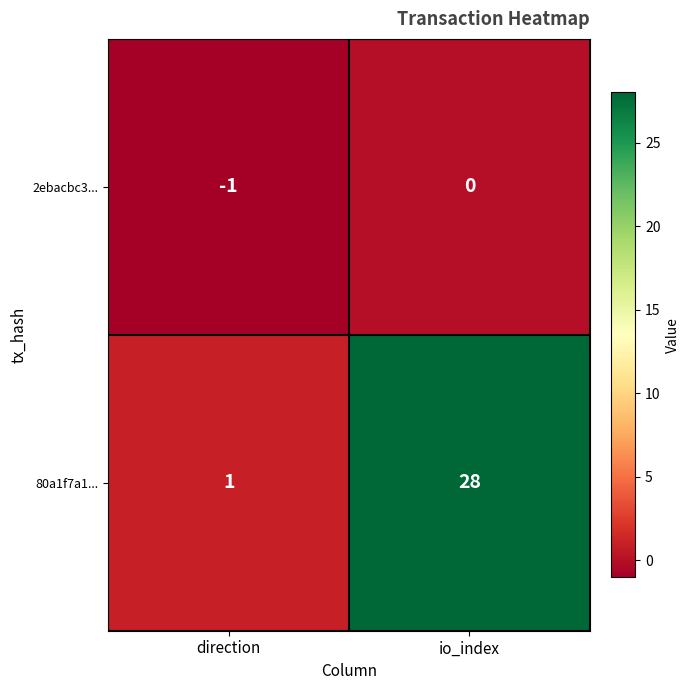

At how many categories does at least one series exceed 6?

1